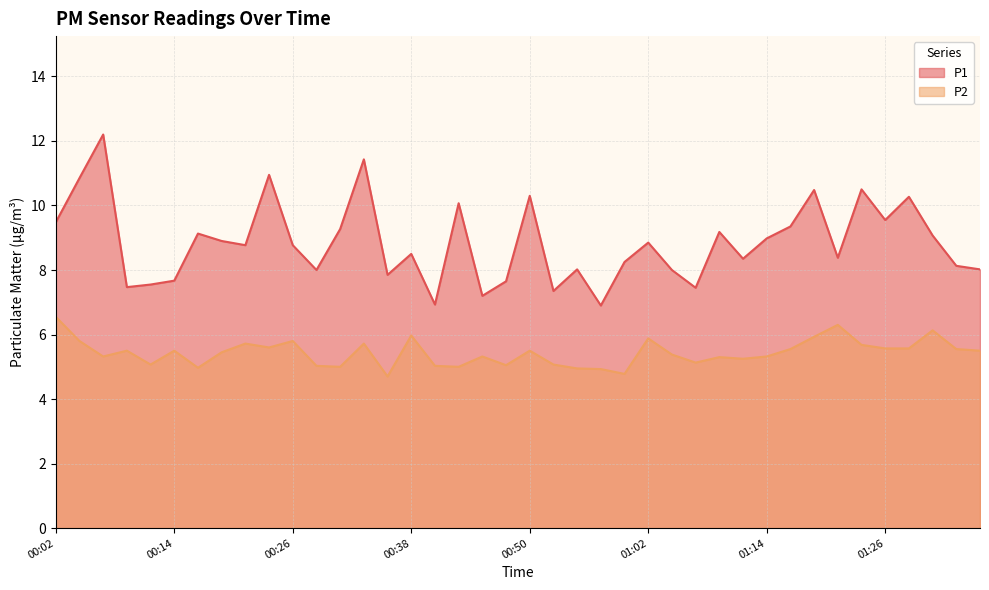

What is the average value of the P2 series?

5.4